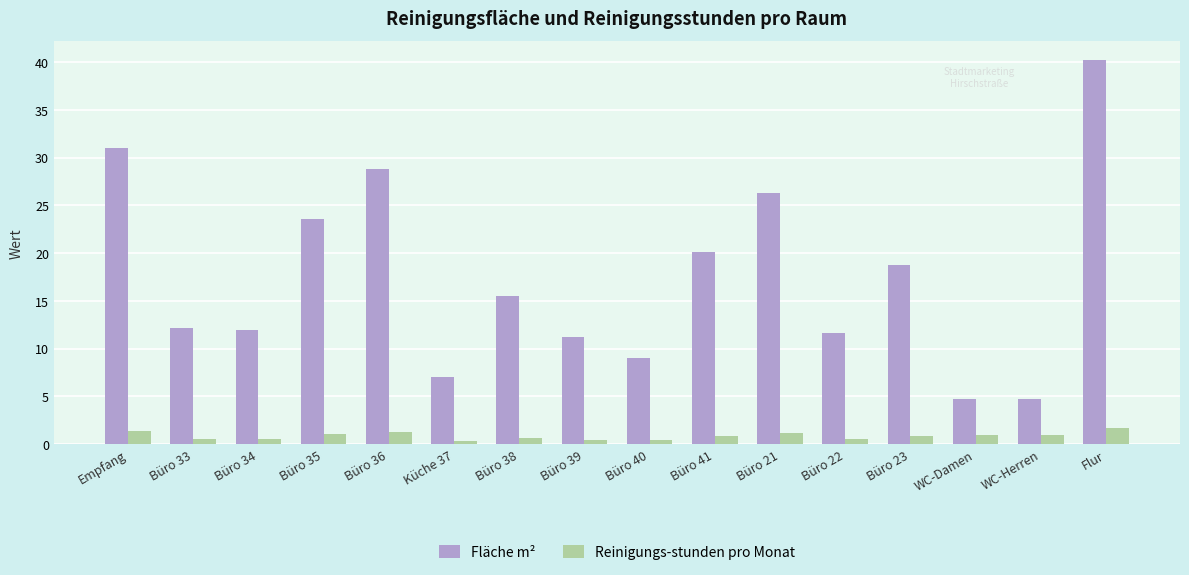

What is the difference between the Fläche m² values at WC-Damen and Flur?

35.5